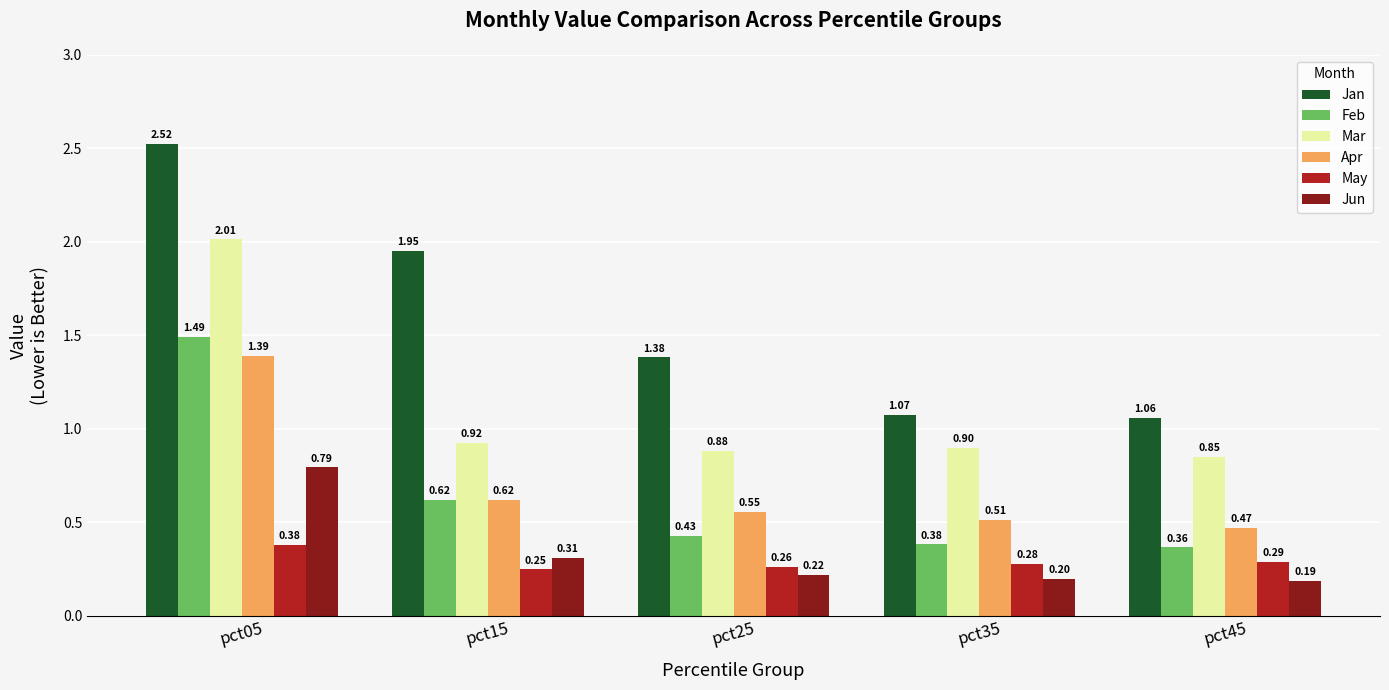

At how many categories does at least one series exceed 0?

5